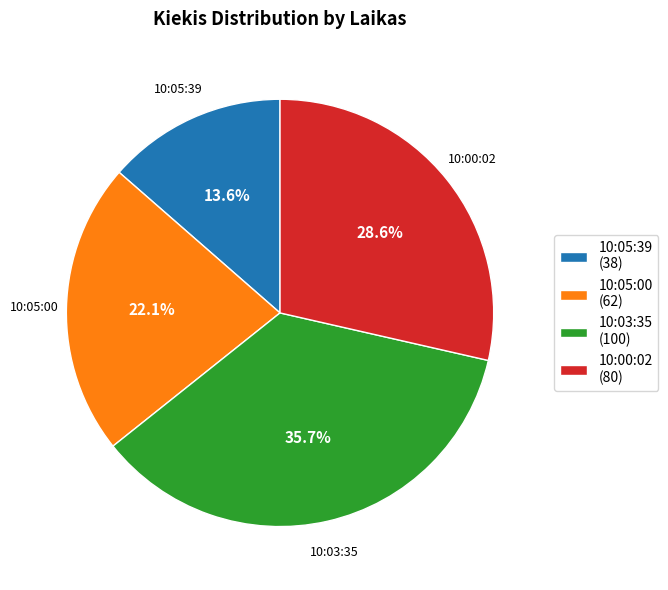

How many slices are in this pie chart?

4